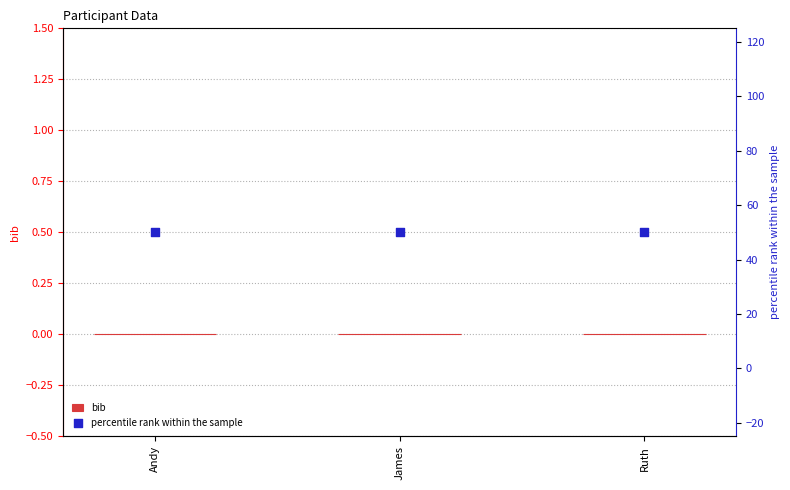

Is the value of percentile rank within the sample at James greater than the value of bib at Ruth?

Yes